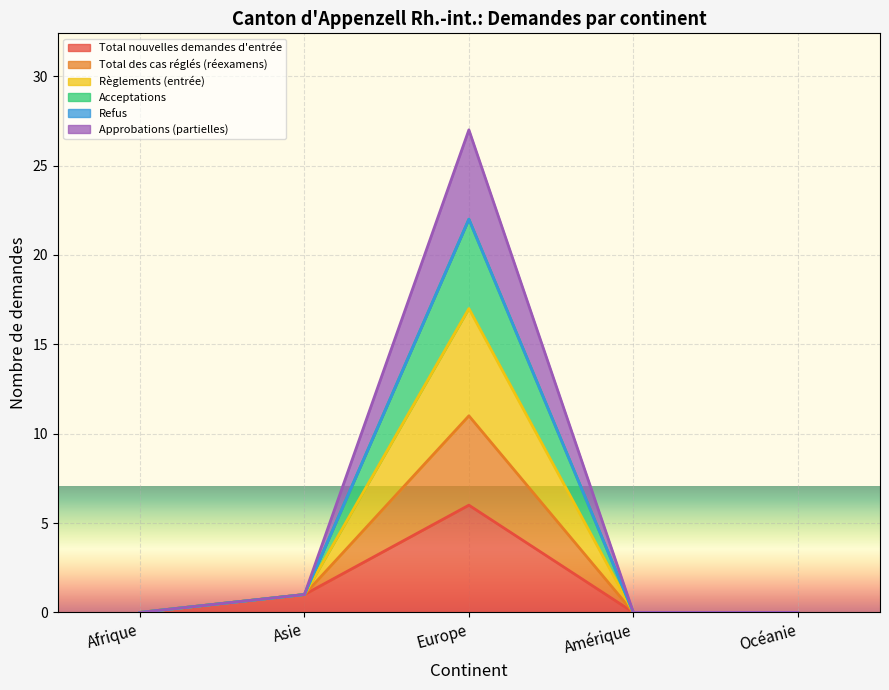

Does the chart display data point markers on the line(s)?

No